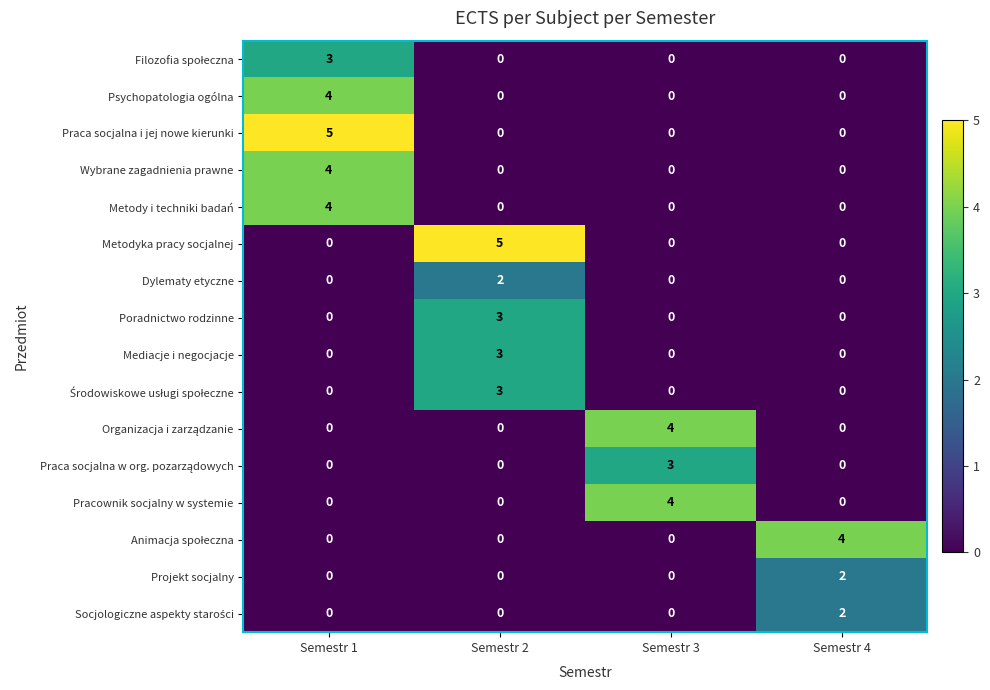

How many distinct data groups are displayed?

16